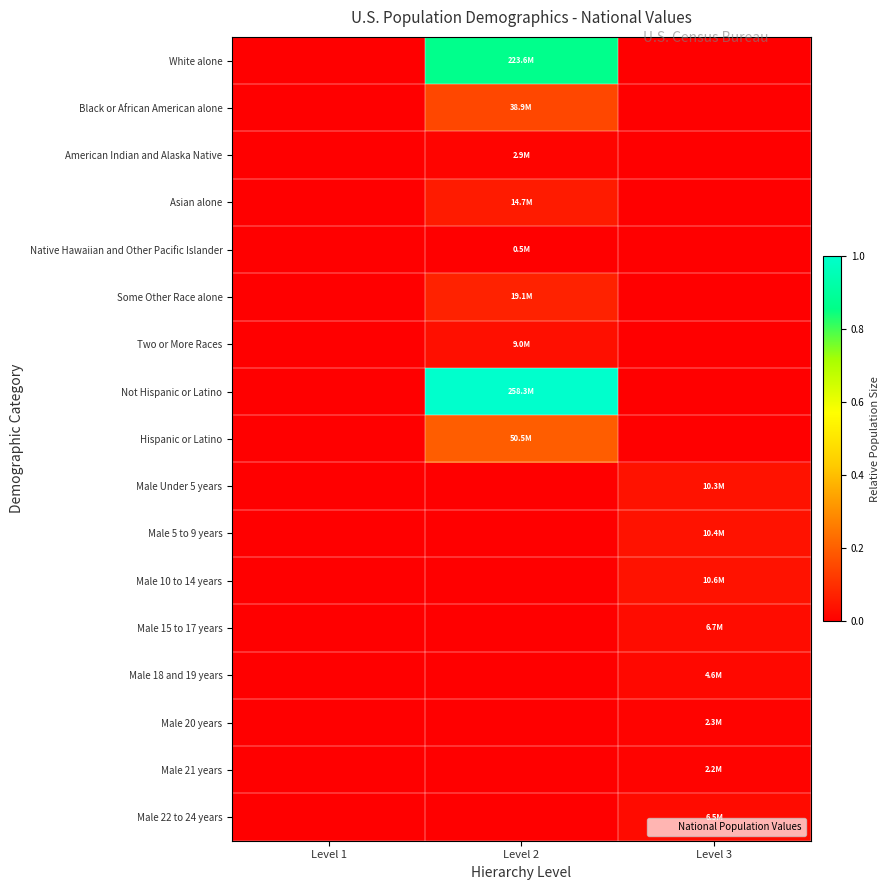

Reading left to right, transcribe all the data shown in this chart.

White alone: Level 1=0.0	Level 2=0.9	Level 3=0.0
Black or African American alone: Level 1=0.0	Level 2=0.2	Level 3=0.0
American Indian and Alaska Native: Level 1=0.0	Level 2=0.0	Level 3=0.0
Asian alone: Level 1=0.0	Level 2=0.1	Level 3=0.0
Native Hawaiian and Other Pacific Islander: Level 1=0.0	Level 2=0.0	Level 3=0.0
Some Other Race alone: Level 1=0.0	Level 2=0.1	Level 3=0.0
Two or More Races: Level 1=0.0	Level 2=0.0	Level 3=0.0
Not Hispanic or Latino: Level 1=0.0	Level 2=1.0	Level 3=0.0
Hispanic or Latino: Level 1=0.0	Level 2=0.2	Level 3=0.0
Male Under 5 years: Level 1=0.0	Level 2=0.0	Level 3=0.0
Male 5 to 9 years: Level 1=0.0	Level 2=0.0	Level 3=0.0
Male 10 to 14 years: Level 1=0.0	Level 2=0.0	Level 3=0.0
Male 15 to 17 years: Level 1=0.0	Level 2=0.0	Level 3=0.0
Male 18 and 19 years: Level 1=0.0	Level 2=0.0	Level 3=0.0
Male 20 years: Level 1=0.0	Level 2=0.0	Level 3=0.0
Male 21 years: Level 1=0.0	Level 2=0.0	Level 3=0.0
Male 22 to 24 years: Level 1=0.0	Level 2=0.0	Level 3=0.0